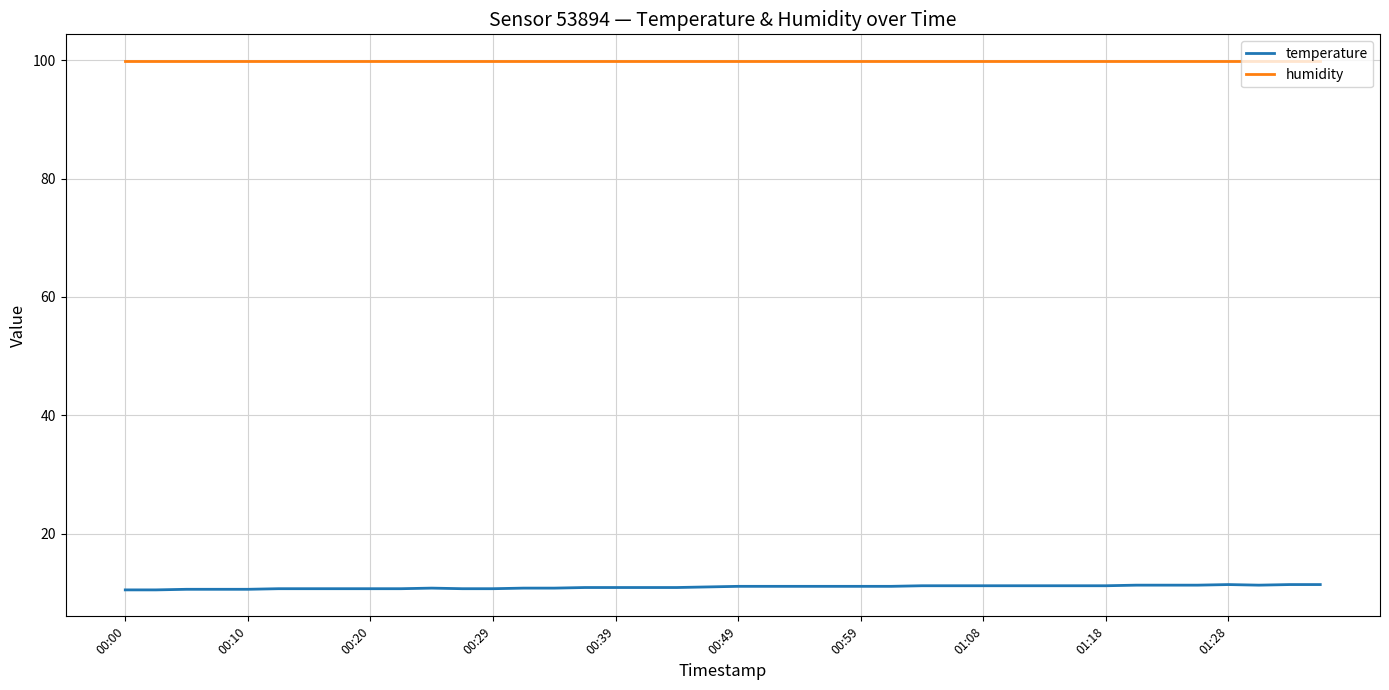

What is the maximum value shown in the chart?

99.9